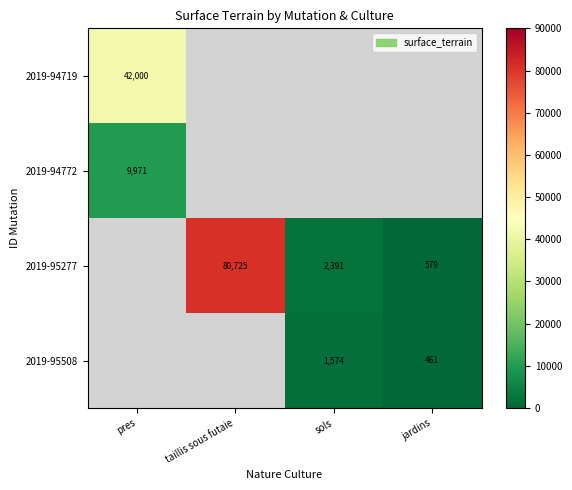

The value of 2019-95508 at jardins is 461. True or false?

True